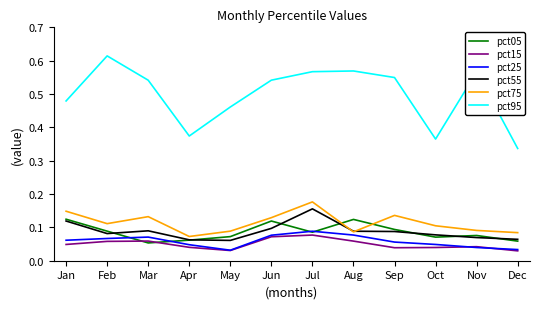

The pct05 series shows 0.1 at Feb. True or false?

True